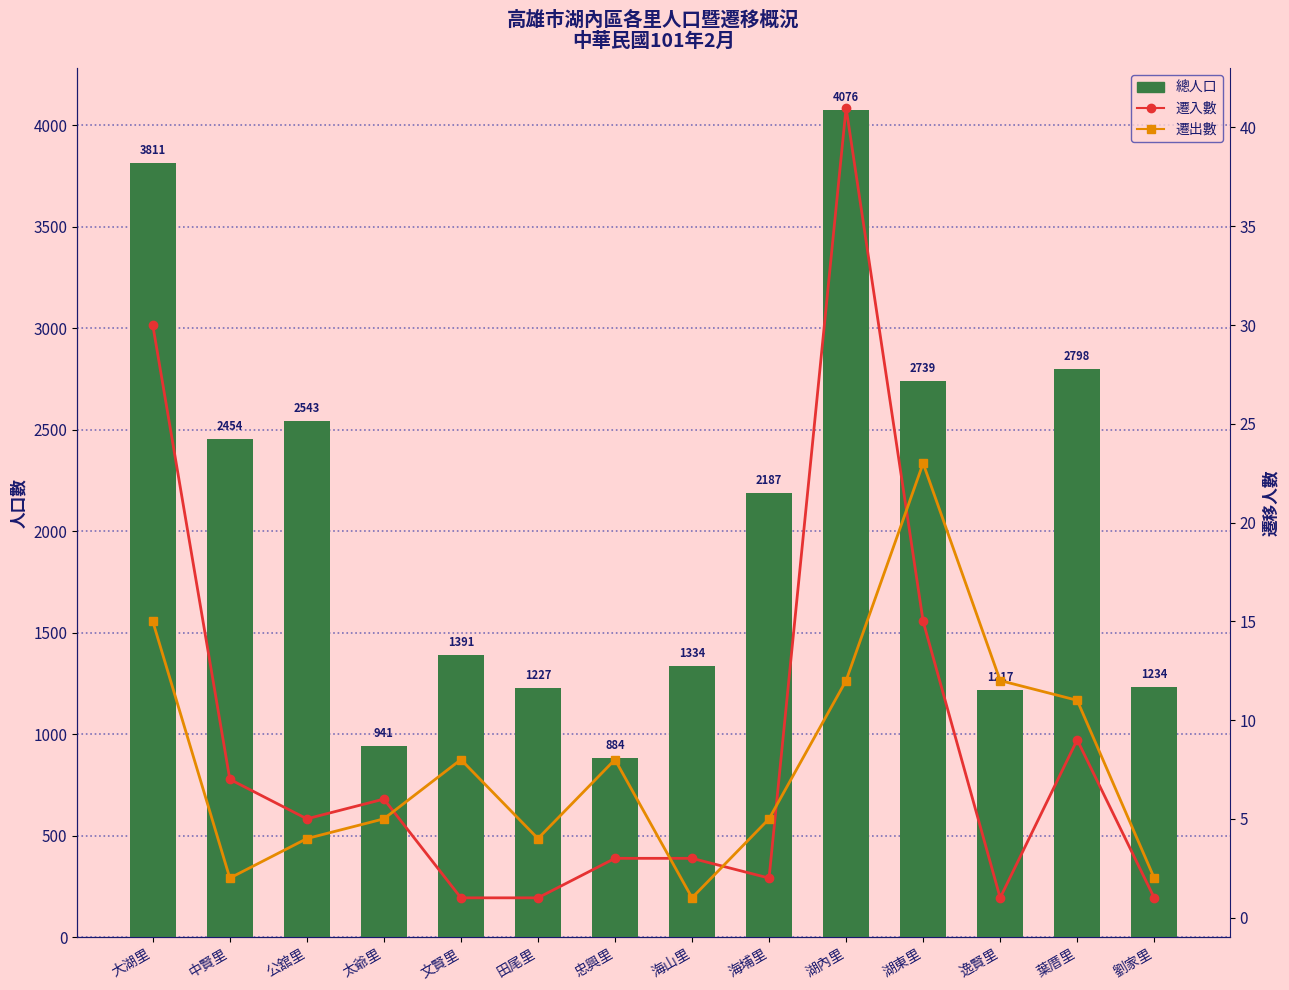

What is the value of the 遷出數 bar at the 14th from the left?

2